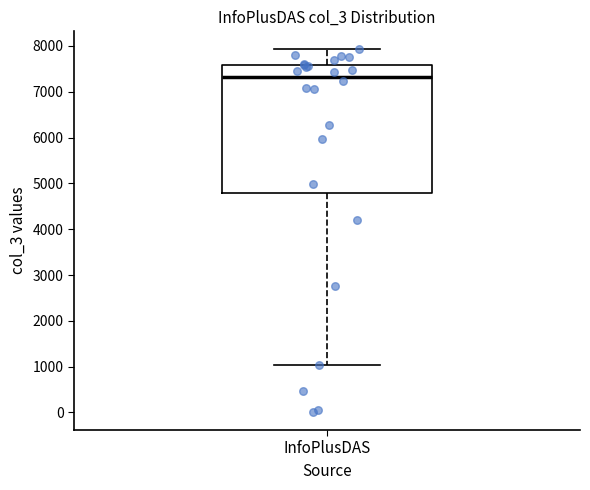

Read this box plot against the y-axis: the position of the median line, the range covered by the box, and the ends of both whiskers. The values are not printed on the chart, so give them approximately, as read against the axis.

median 7300, box 4800 to 7600, whiskers 1000 to 7900